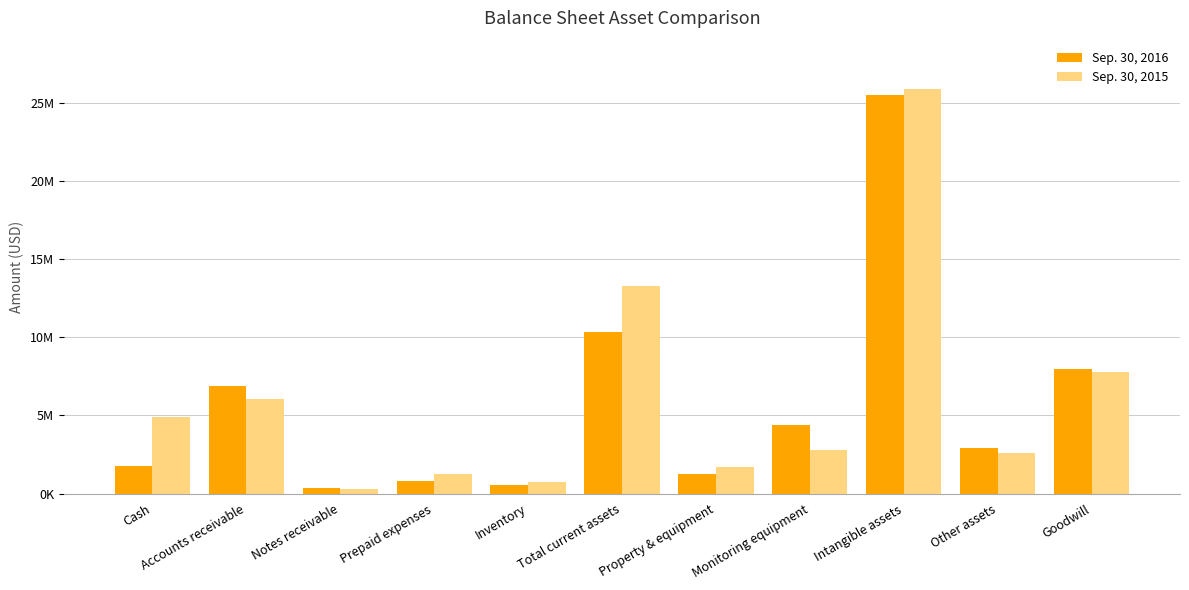

At which category is the sum across all series the highest?

Intangible assets